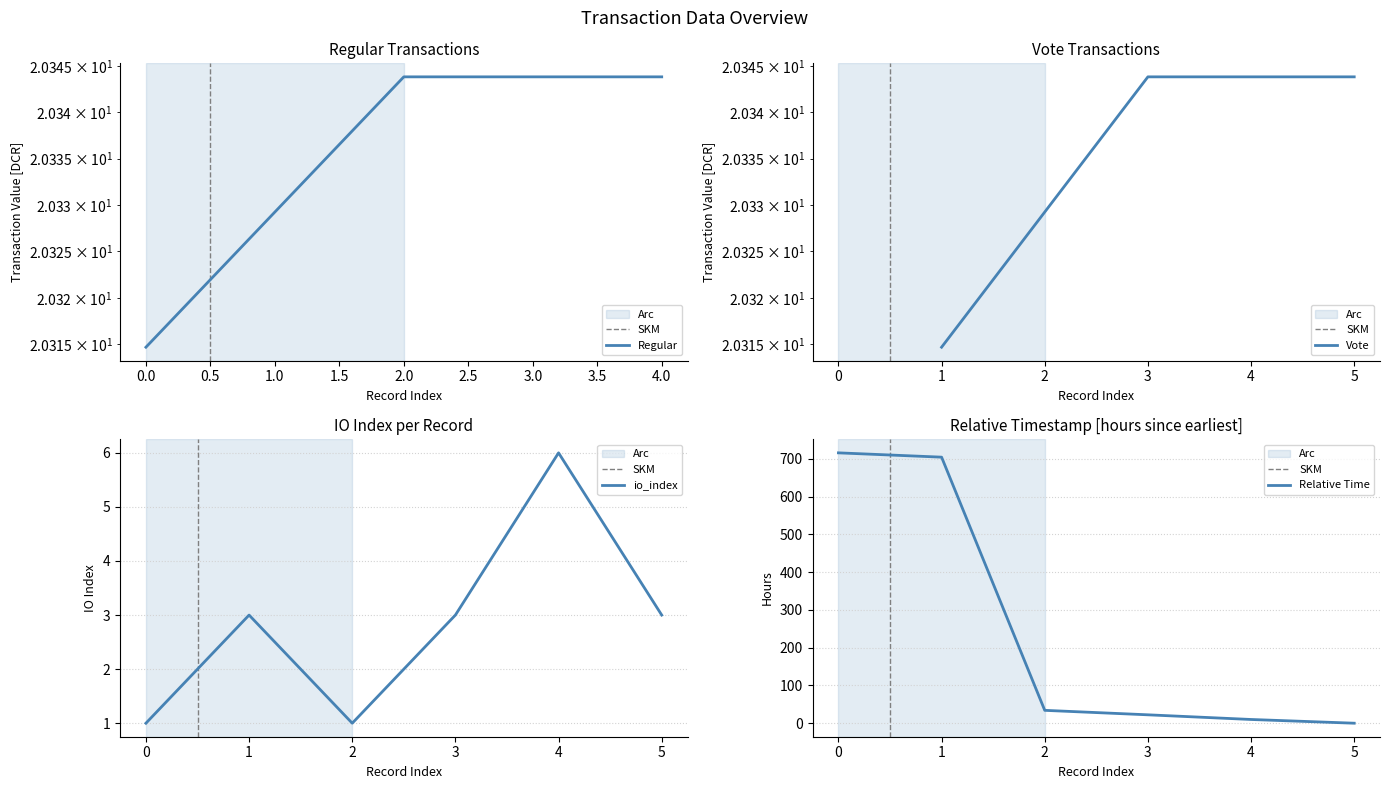

Does the chart display data point markers on the line(s)?

No